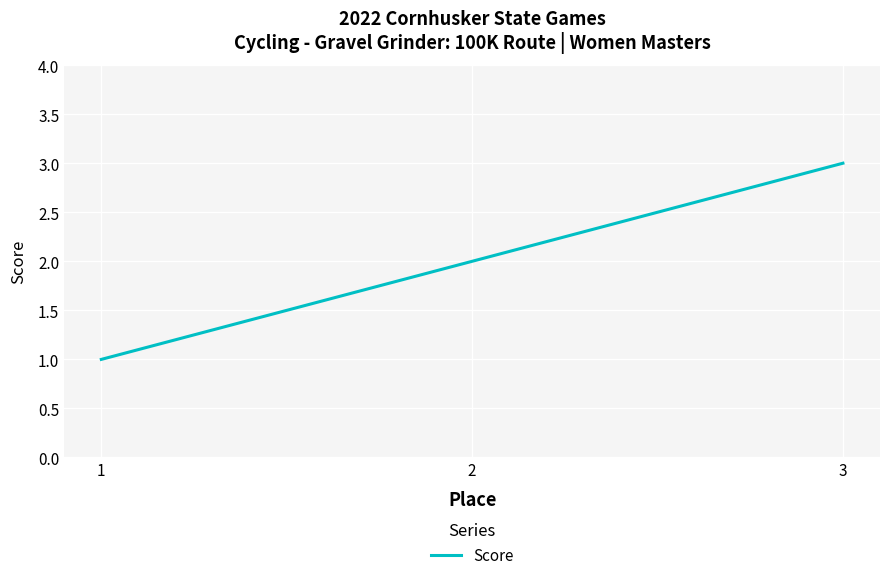

Is it true that the value at 3 is 3?

True